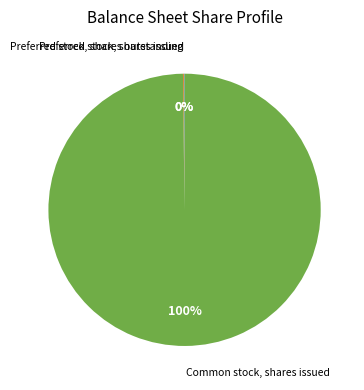

Is there a majority slice in this chart?

Yes